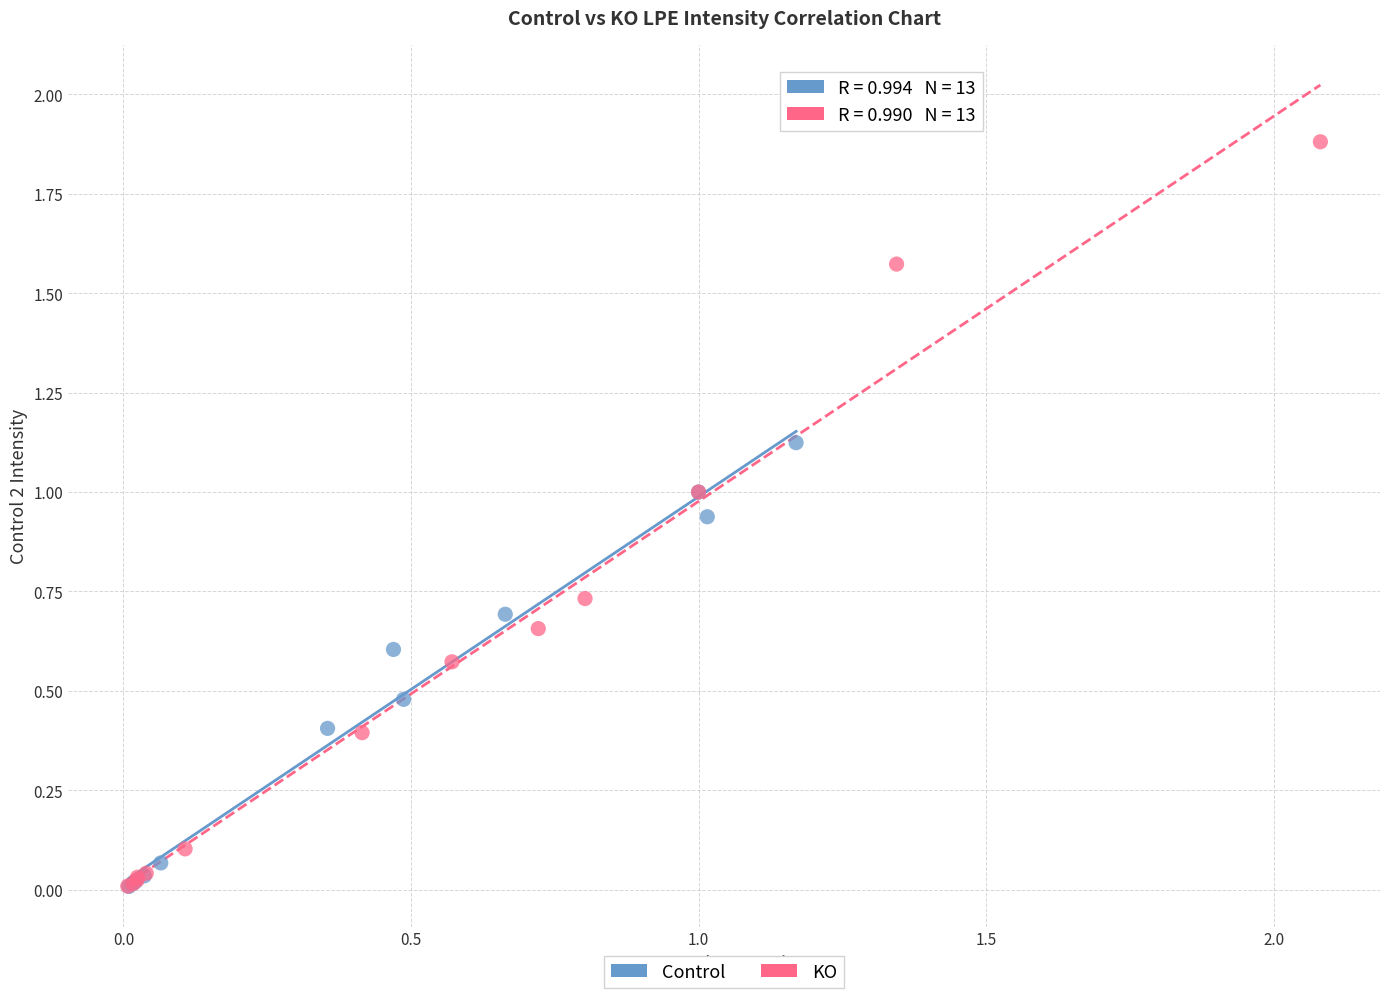

Which series reaches the maximum Y coordinate?

KO